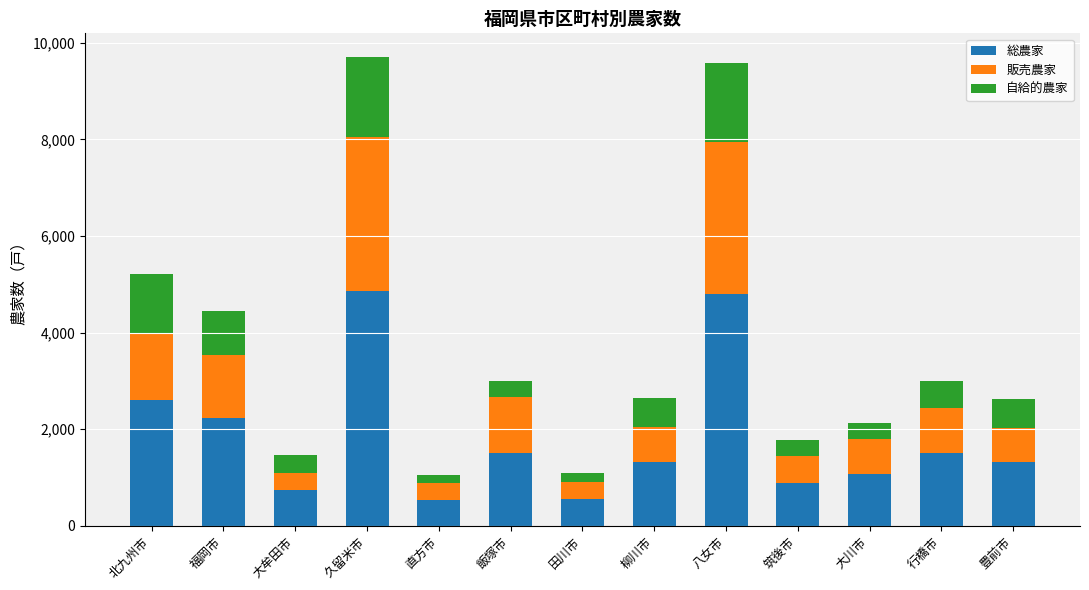

What is the maximum value for 総農家?

4856